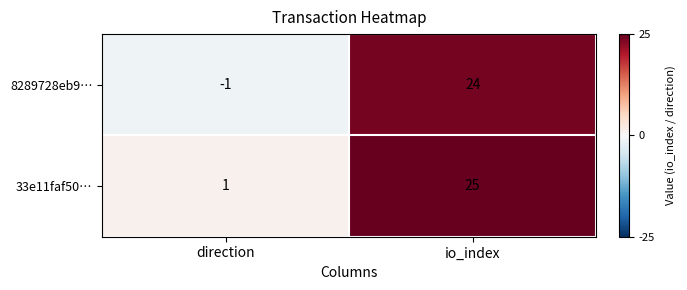

Rank the series at io_index from lowest to highest value.

8289728eb9…, 33e11faf50…